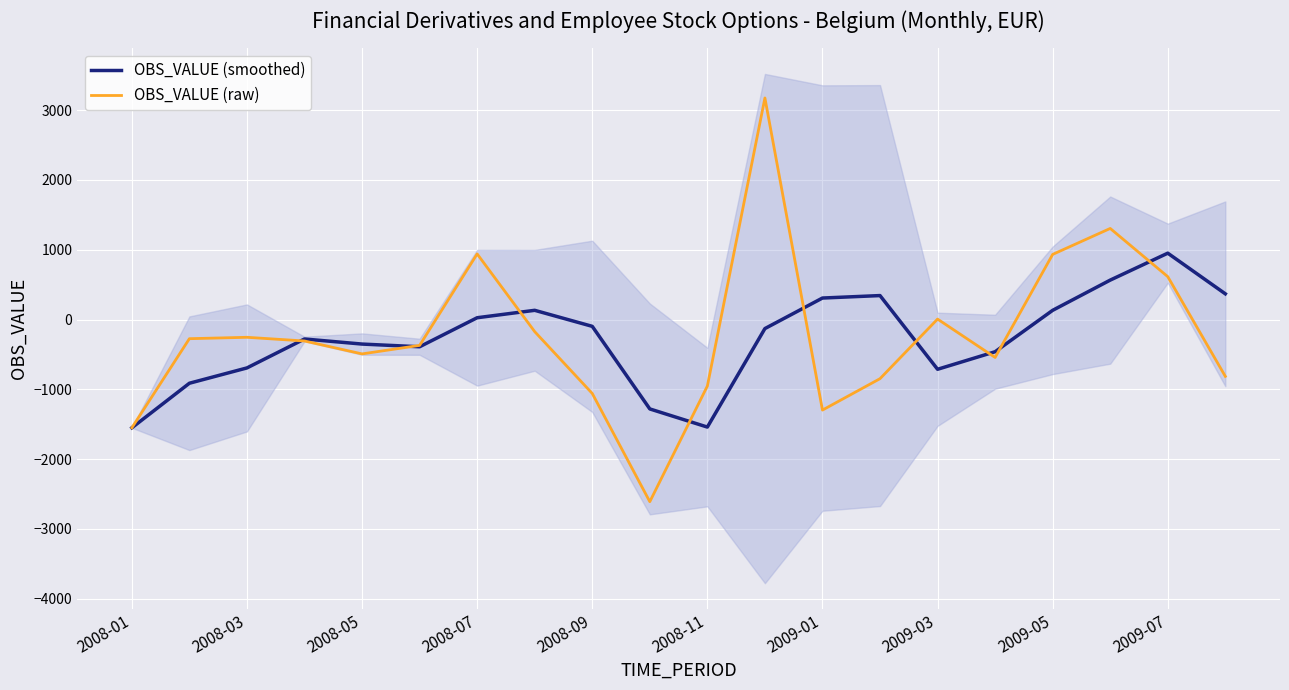

What are all the series names shown in the legend?

OBS_VALUE (smoothed), OBS_VALUE (raw)